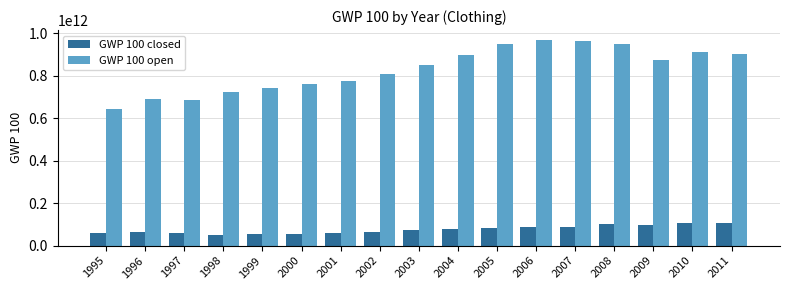

How many bars are there in each group?

2